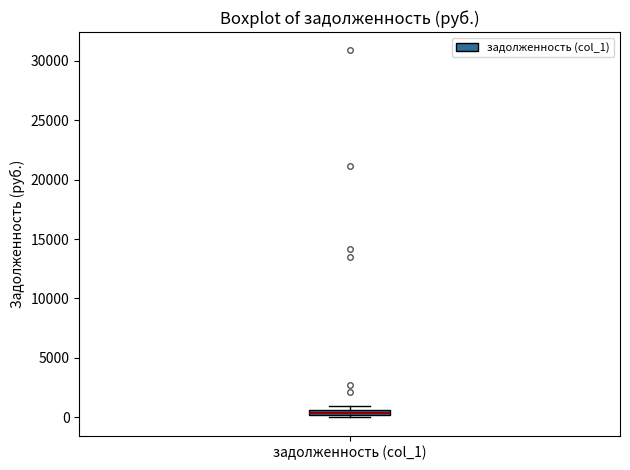

Where is the lower edge of the box for задолженность (col_1) on the y-axis? The values are not printed on the chart, so give them approximately, as read against the axis.

0